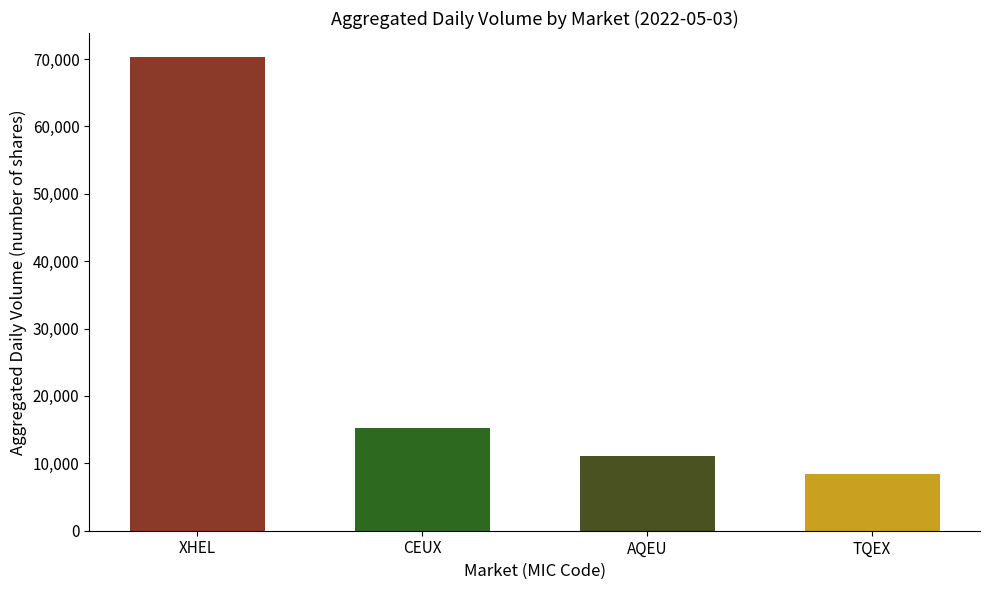

How many distinct data groups are displayed?

1